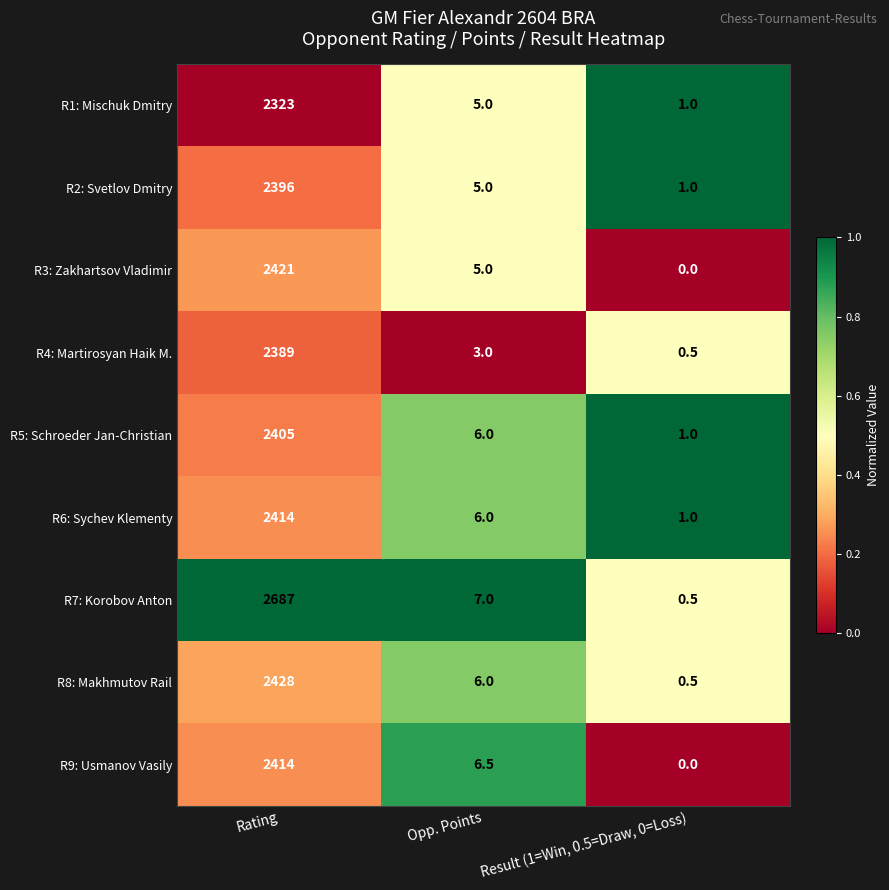

What is the sum of all R2: Svetlov Dmitry values?

2402.0